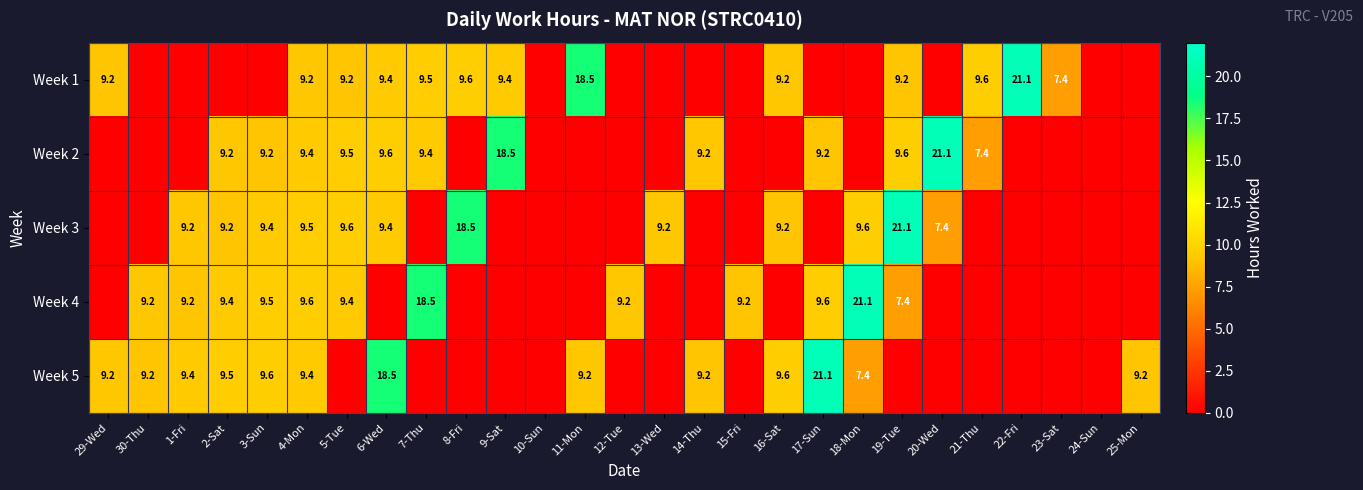

The Week 5 series shows 12.9 at 1-Fri. True or false?

False